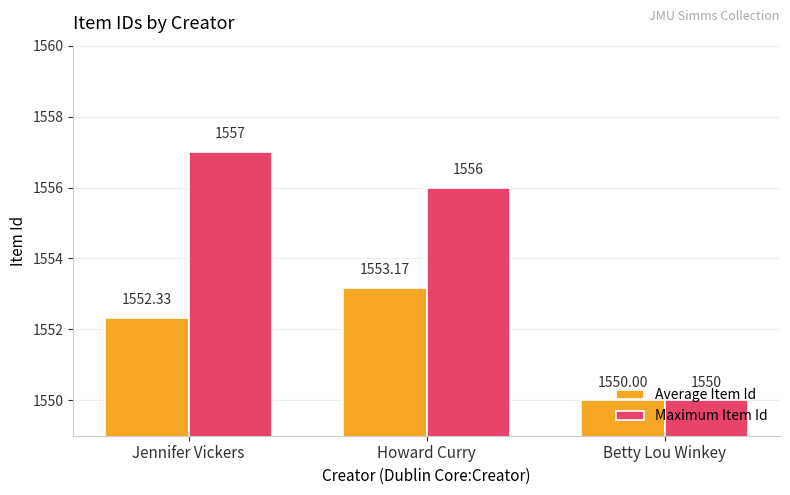

What value does the Maximum Item Id series have at Howard Curry?

1556.0